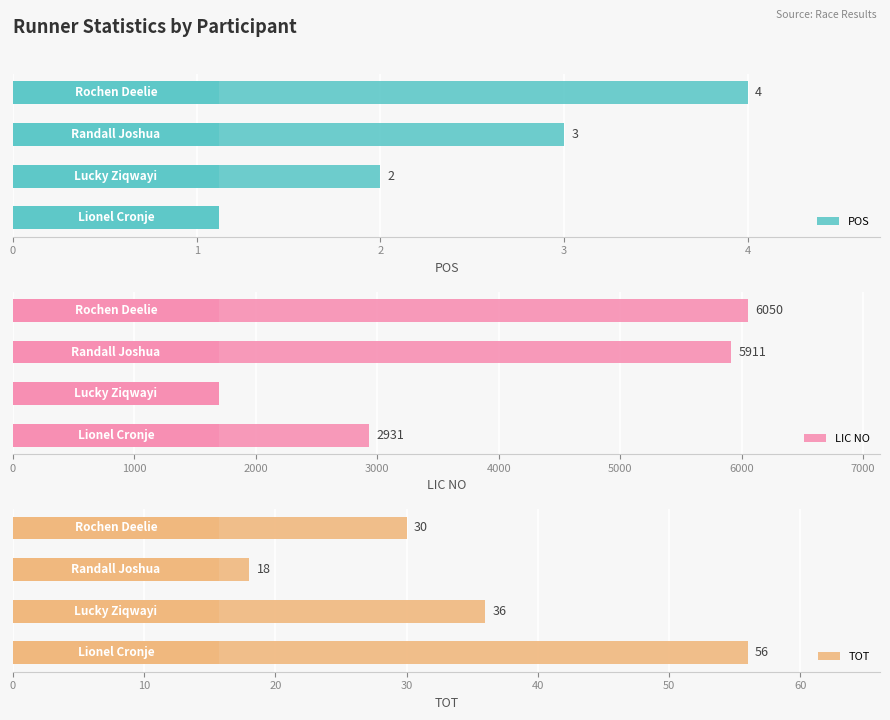

Between 1 and 2, which series saw the biggest shift?

LIC NO